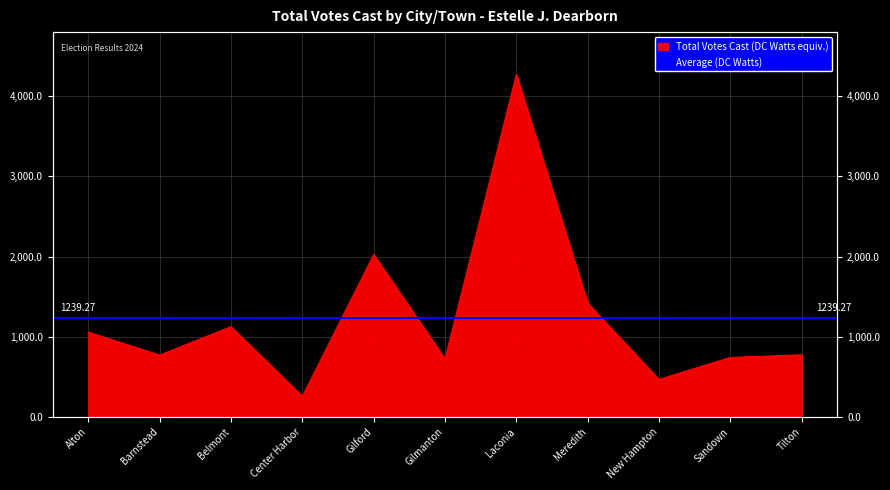

What is the change in value from Belmont to Laconia?

+3148